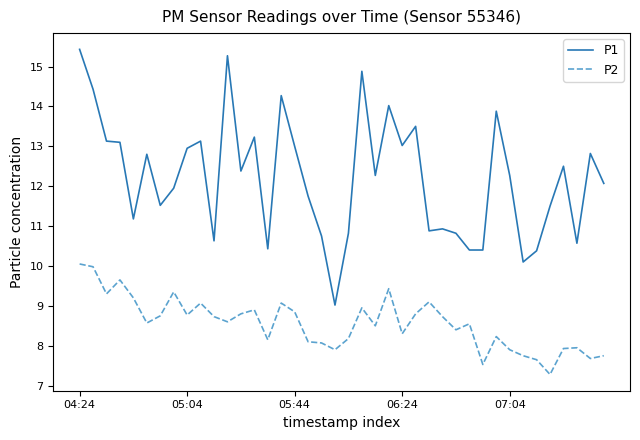

Which series has the widest spread of values?

P1